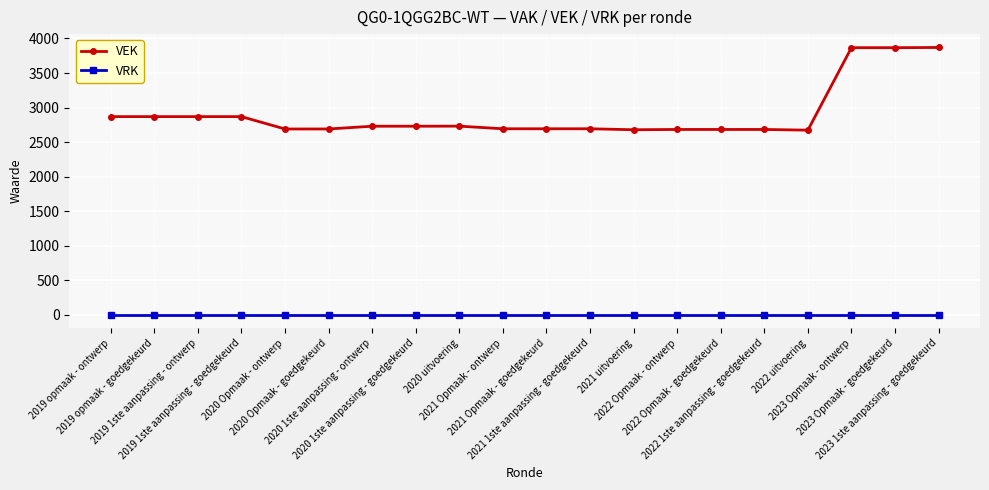

List the series in order of their overall mean, highest first.

VEK, VRK